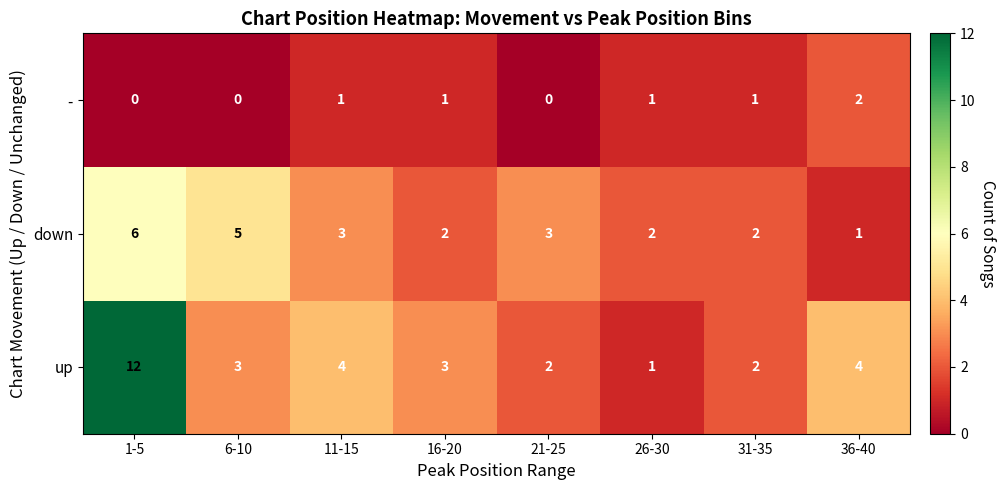

At which category is the sum across all series the highest?

1-5